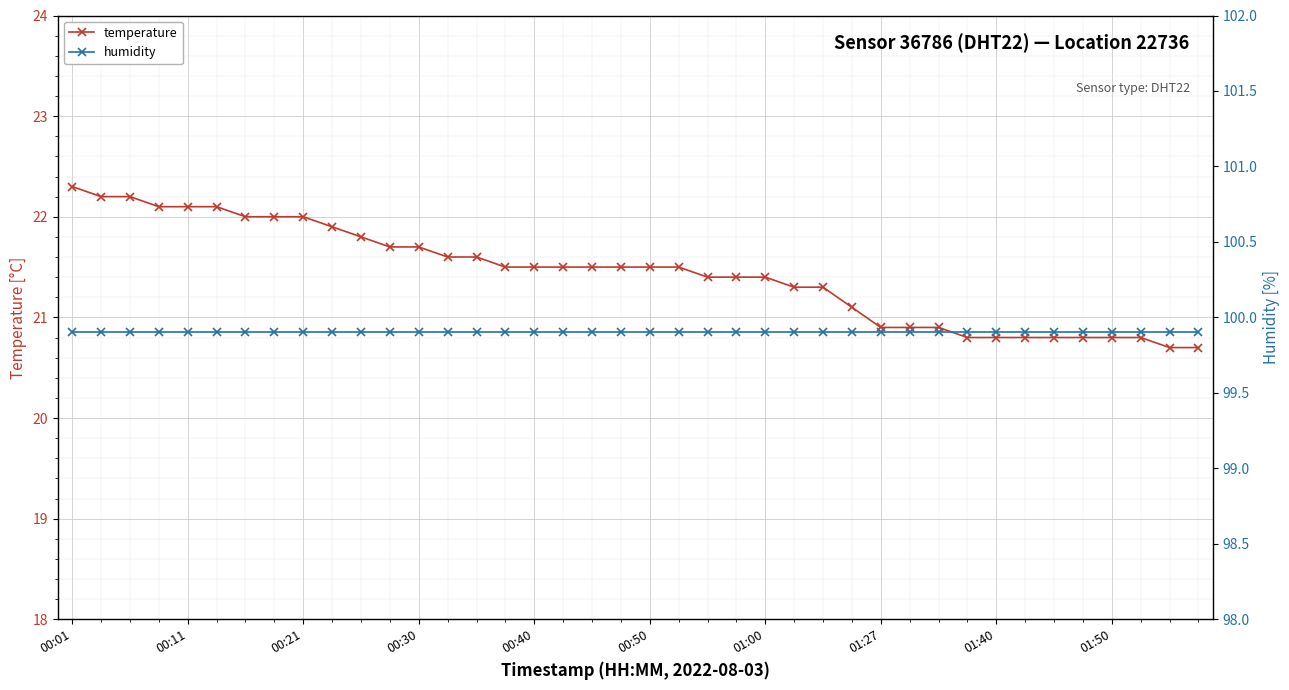

Reading left to right, extract all data points from this chart.

temperature: 22.3	22.2	22.2	22.1	22.1	22.1	22.0	22.0	22.0	21.9	21.8	21.7	21.7	21.6	21.6	21.5	21.5	21.5	21.5	21.5	21.5	21.5	21.4	21.4	21.4	21.3	21.3	21.1	20.9	20.9	20.9	20.8	20.8	20.8	20.8	20.8	20.8	20.8	20.7	20.7
humidity: 99.9	99.9	99.9	99.9	99.9	99.9	99.9	99.9	99.9	99.9	99.9	99.9	99.9	99.9	99.9	99.9	99.9	99.9	99.9	99.9	99.9	99.9	99.9	99.9	99.9	99.9	99.9	99.9	99.9	99.9	99.9	99.9	99.9	99.9	99.9	99.9	99.9	99.9	99.9	99.9